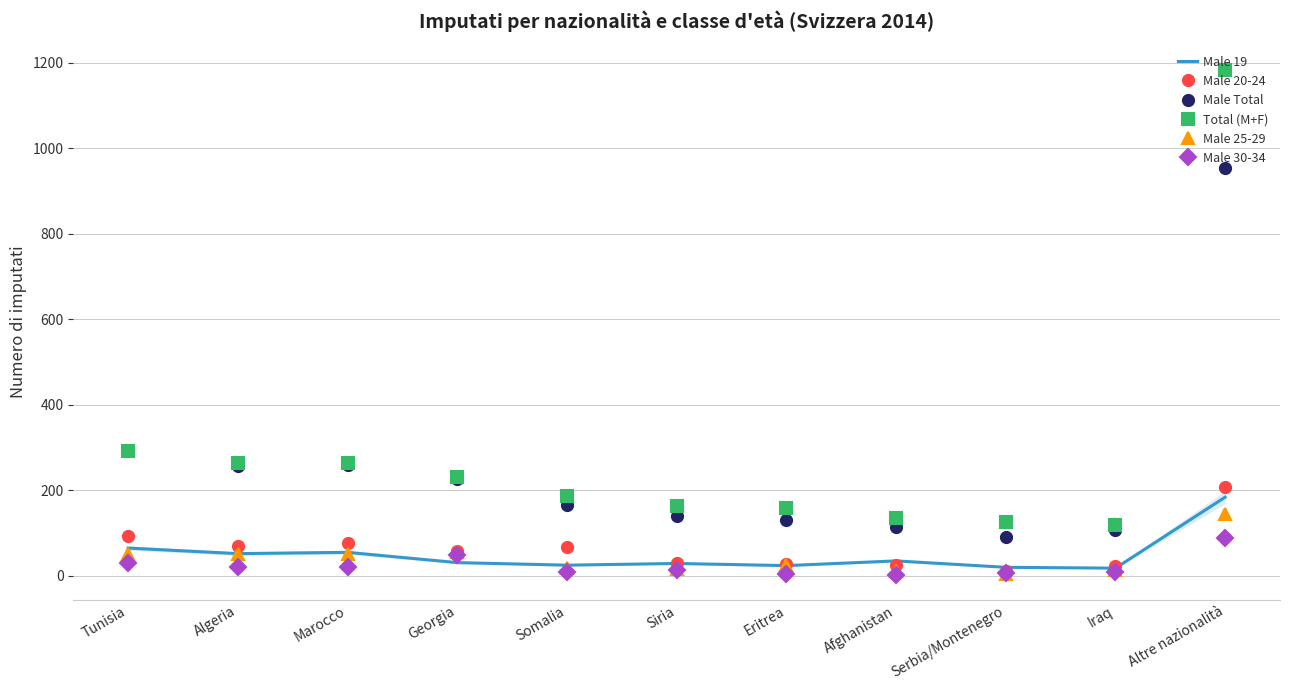

The Male Total series shows 257 at Algeria. True or false?

True